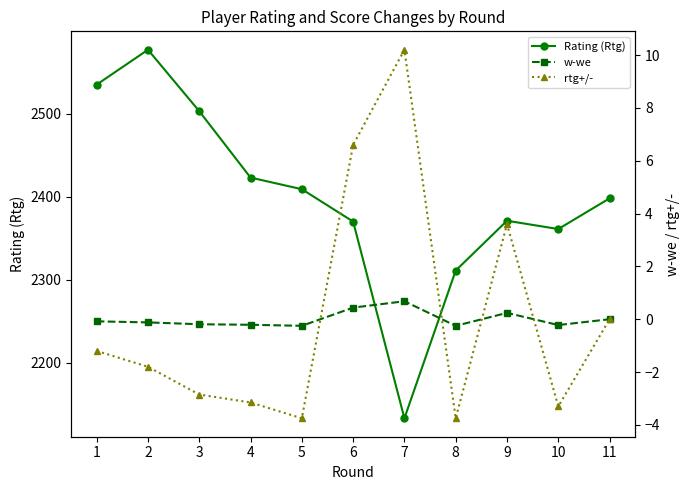

What are all the series names shown in the legend?

Rating (Rtg), w-we, rtg+/-